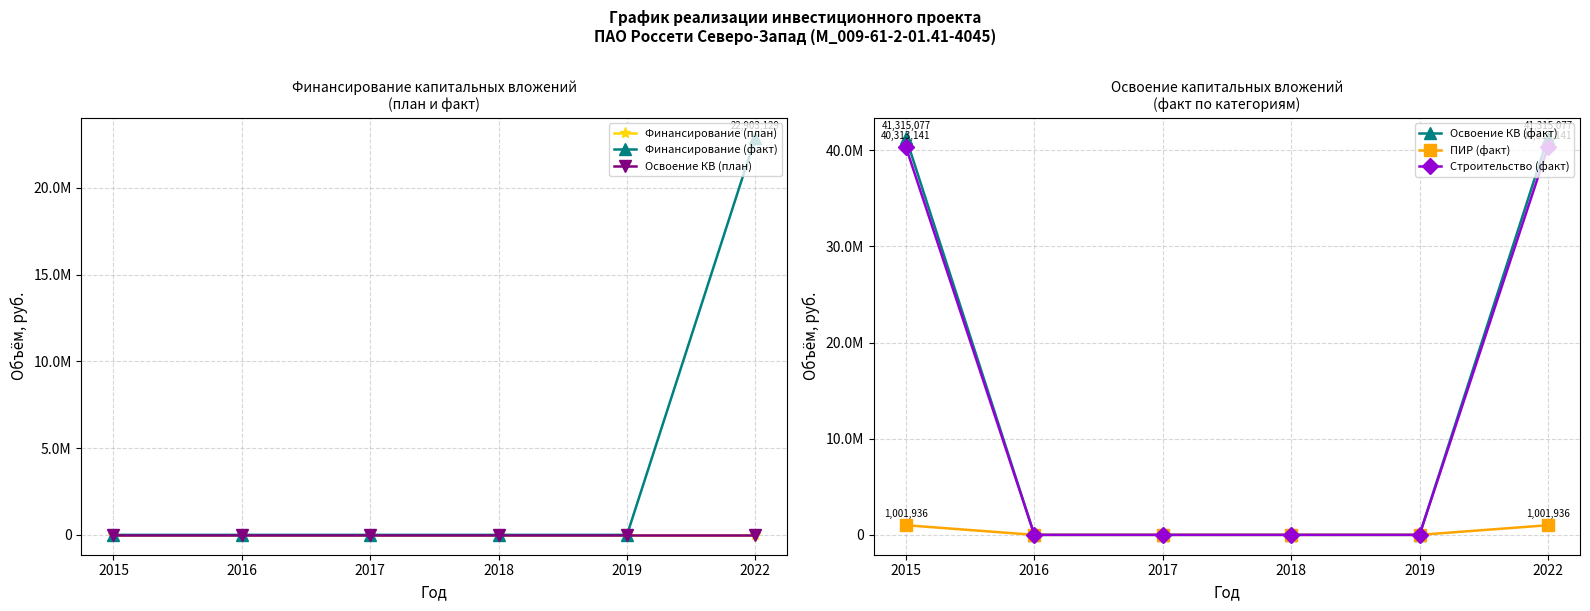

Is the value of Финансирование (факт) at 2015 greater than the value of Освоение КВ (факт) at 2018?

No